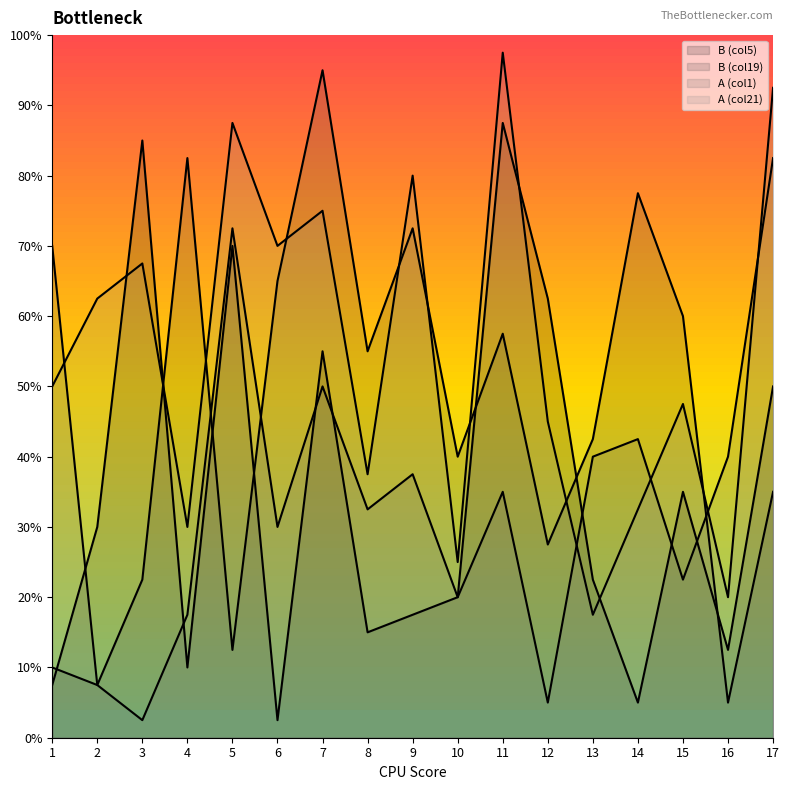

What is the difference between the second highest and second lowest values in the A_col21 series?

72.5